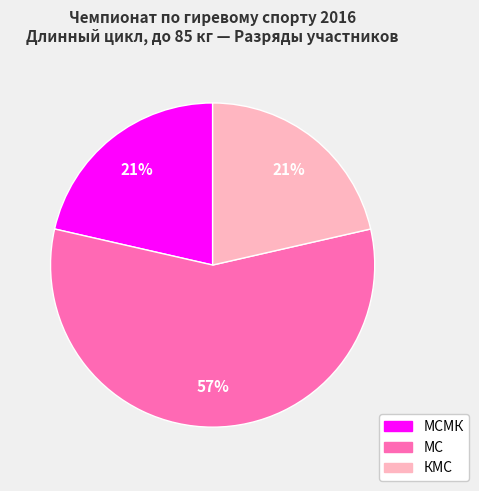

Is there any slice that represents more than half of the pie?

Yes